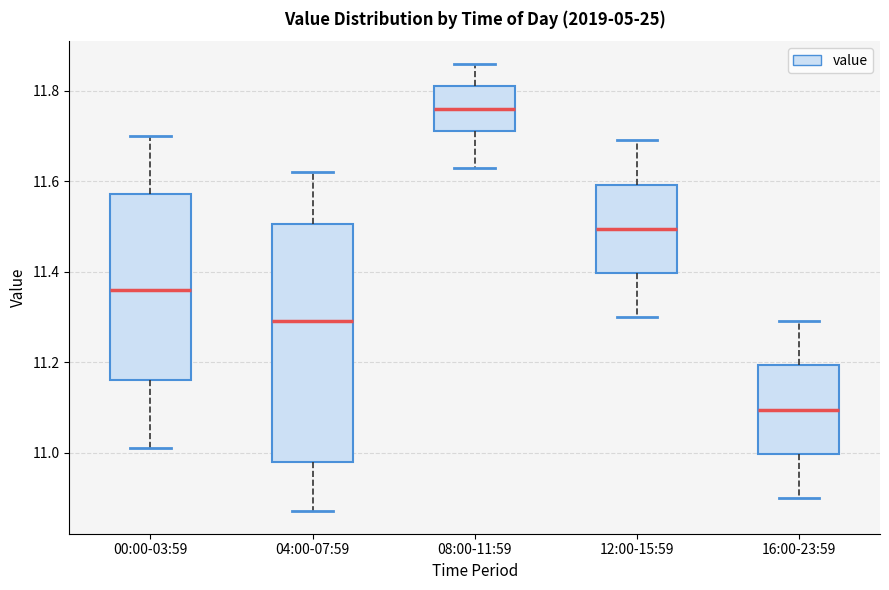

Reading left to right, read every box against the y-axis: the position of its median line, the range the box covers, and the ends of its whiskers. The values are not printed on the chart, so give them approximately, as read against the axis.

00:00-03:59: median 11.36, box 11.16 to 11.58, whiskers 11.02 to 11.70
04:00-07:59: median 11.30, box 10.98 to 11.50, whiskers 10.88 to 11.62
08:00-11:59: median 11.76, box 11.72 to 11.82, whiskers 11.64 to 11.86
12:00-15:59: median 11.50, box 11.40 to 11.60, whiskers 11.30 to 11.70
16:00-23:59: median 11.10, box 11.00 to 11.20, whiskers 10.90 to 11.30